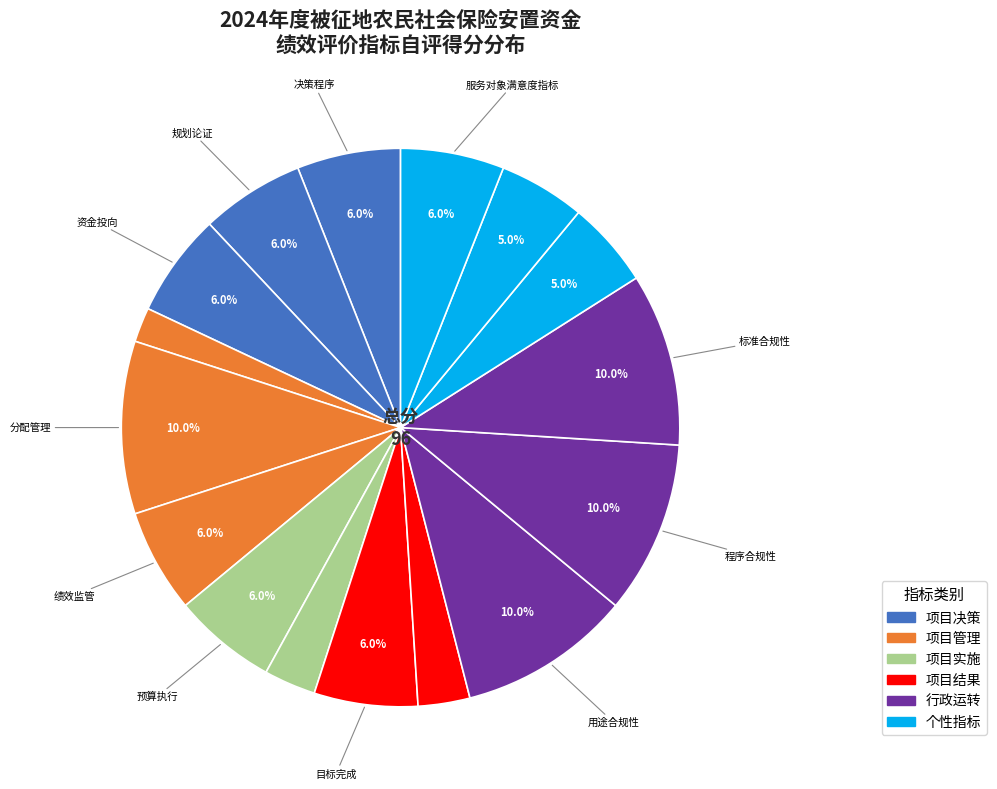

To the nearest percent, what is the difference between the largest and smallest slice percentages?

8%